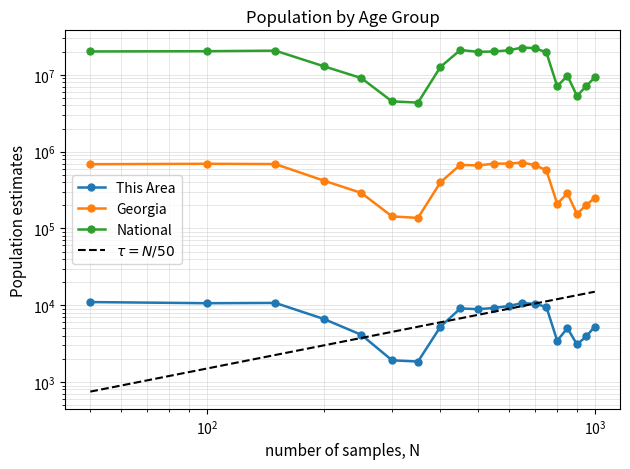

What are all the series names shown in the legend?

This Area, Georgia, National